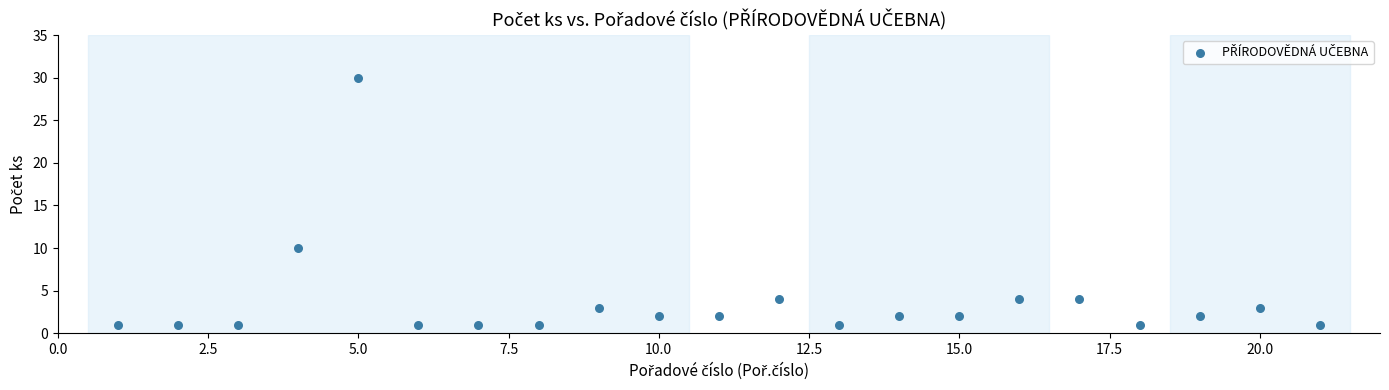

What is the range of X values (max minus min)?

20